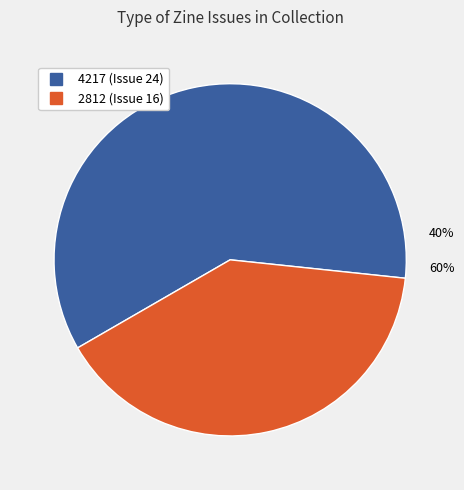

The 2812 slice represents 40% of the pie. True or false?

True